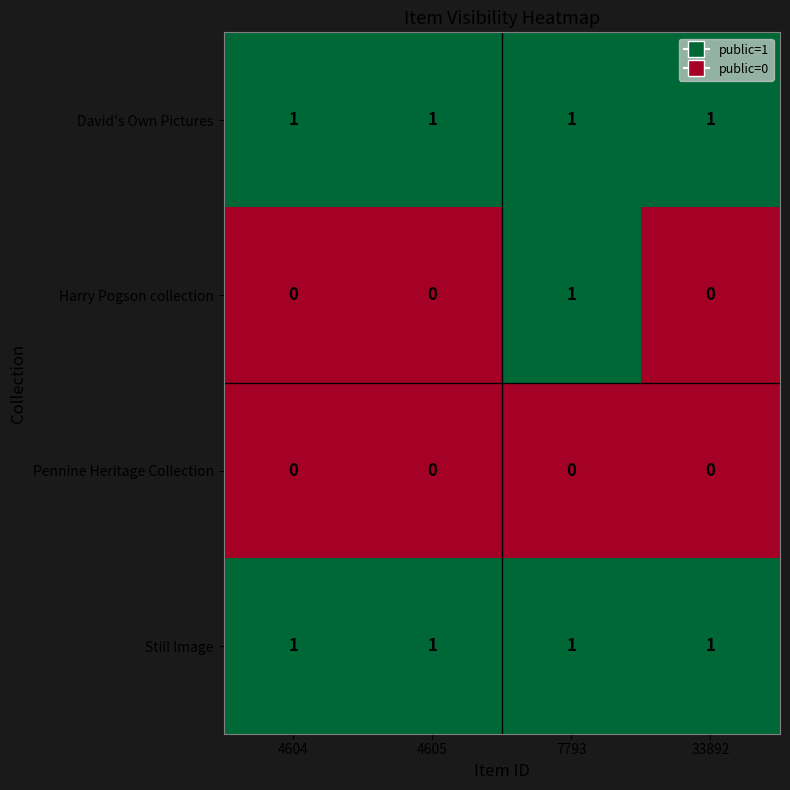

The value of Still Image at 7793 is 0. True or false?

False